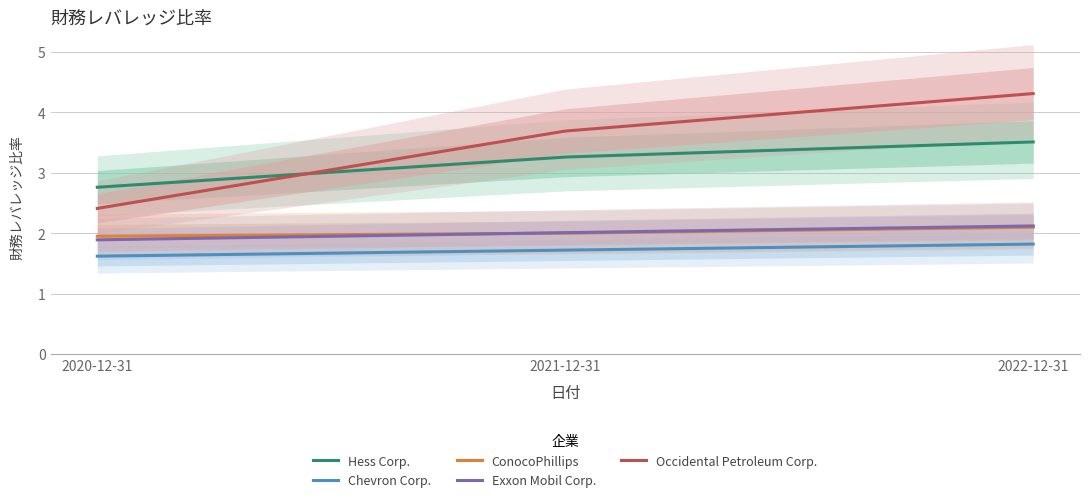

At how many categories does at least one series exceed 3?

2